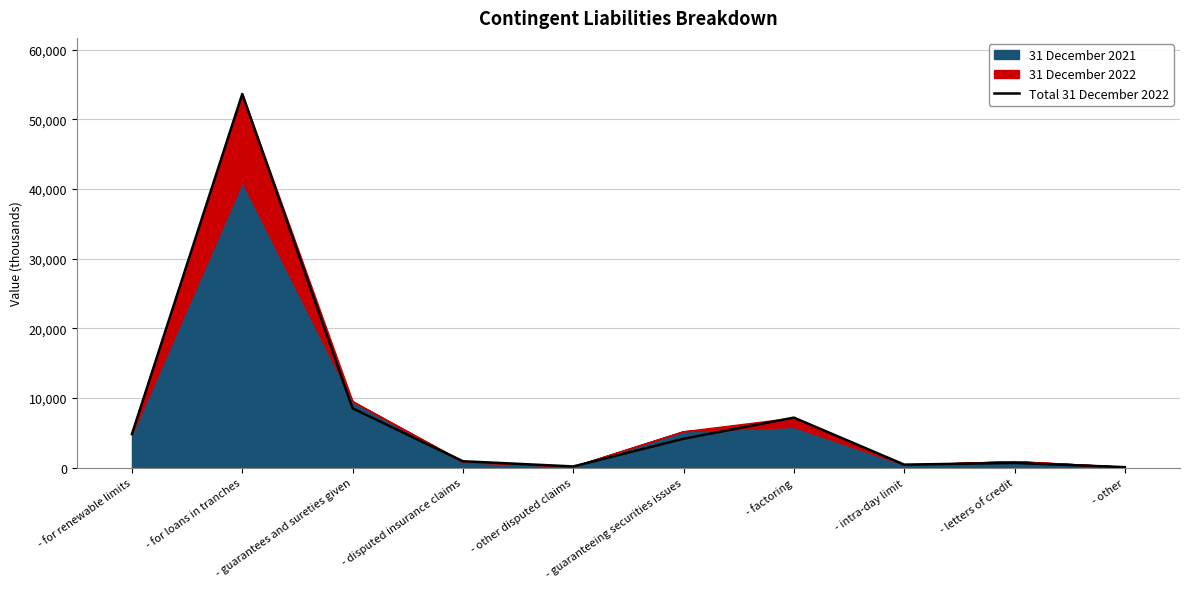

What is the change in value from - other disputed claims to - factoring?

+7005